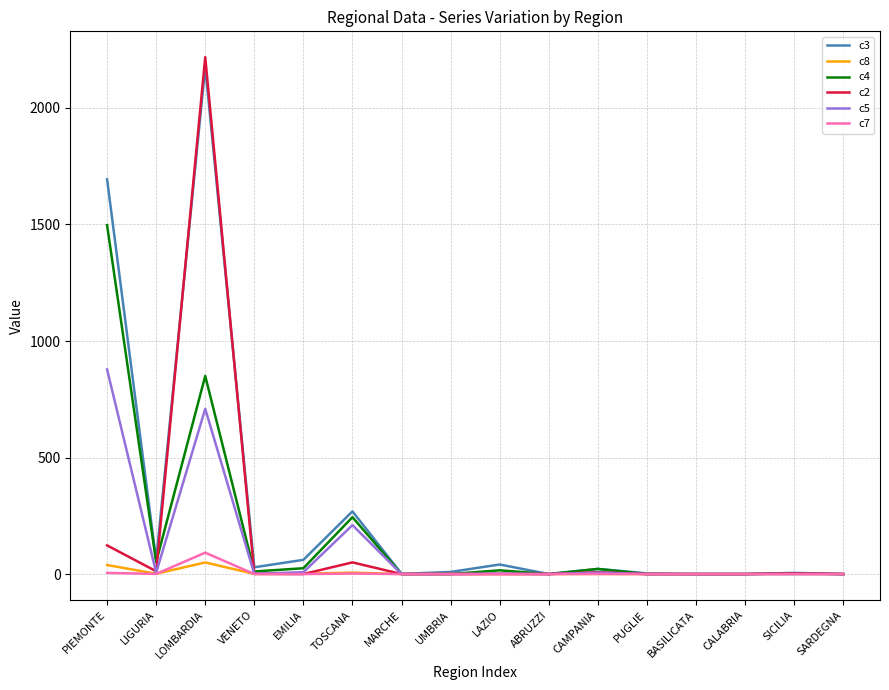

At which category is the sum across all series the highest?

LOMBARDIA